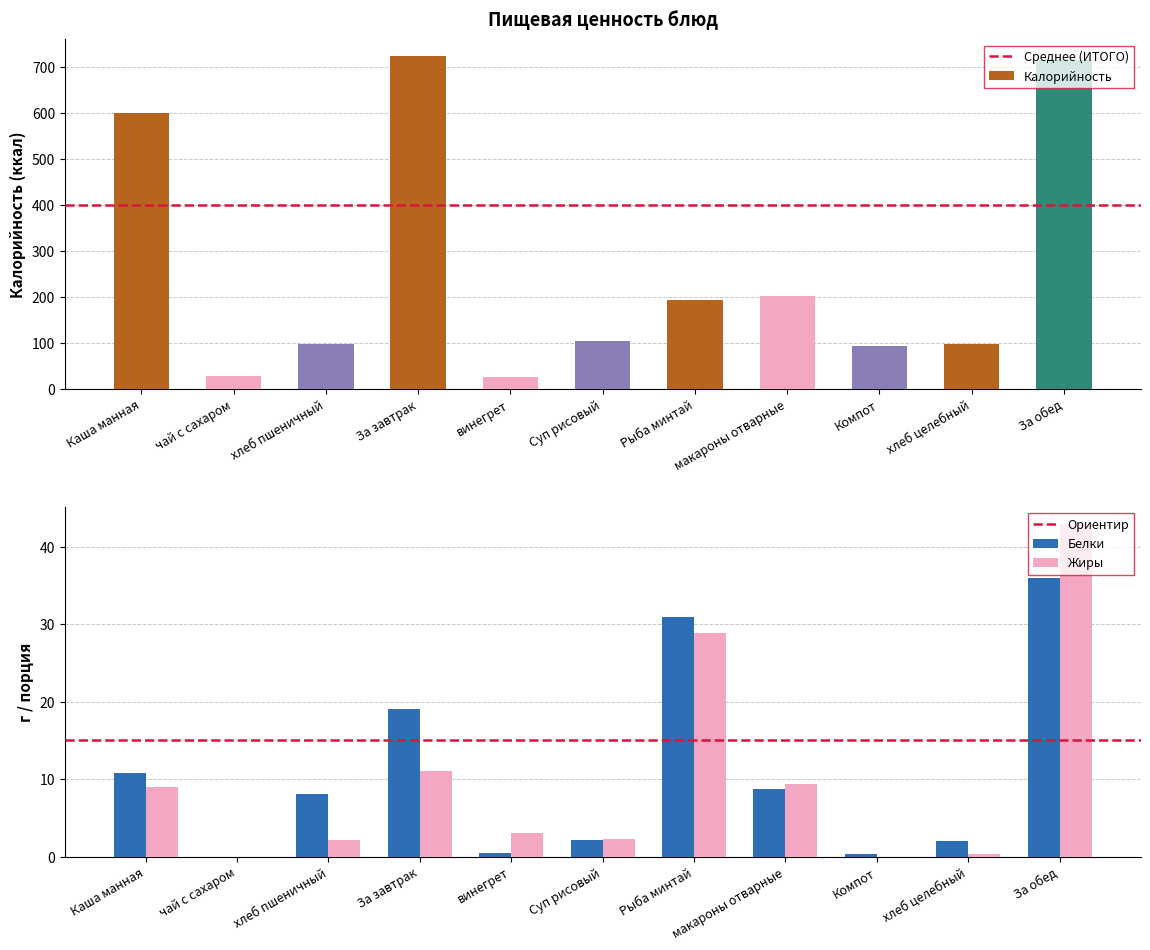

What is the label of the 11th bar from the right?

Каша манная